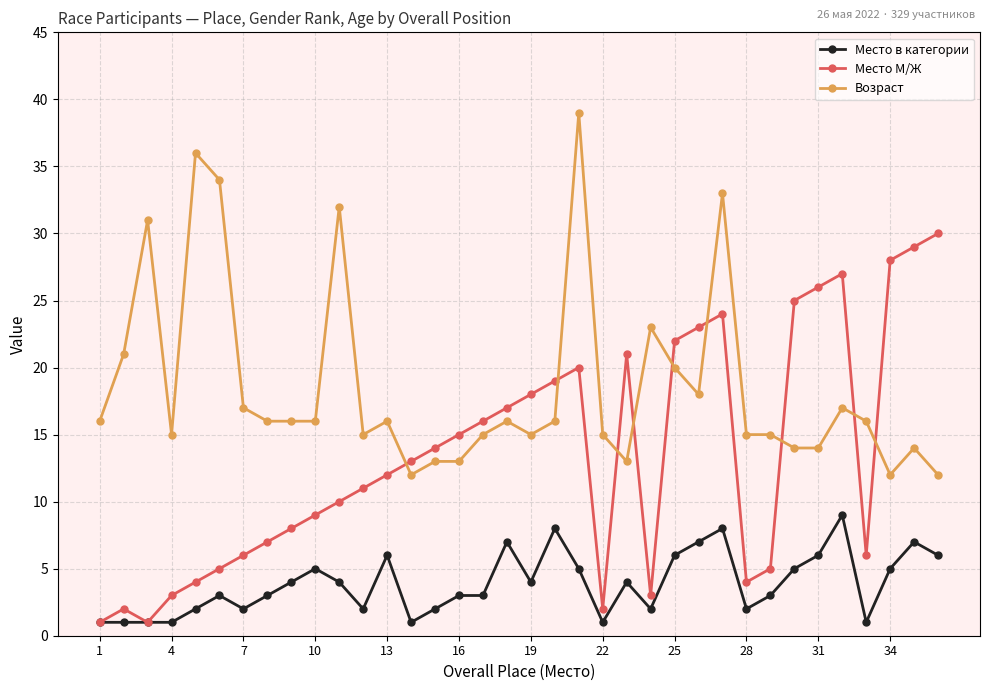

True or false: Возраст and Место в категории cross at least once.

False